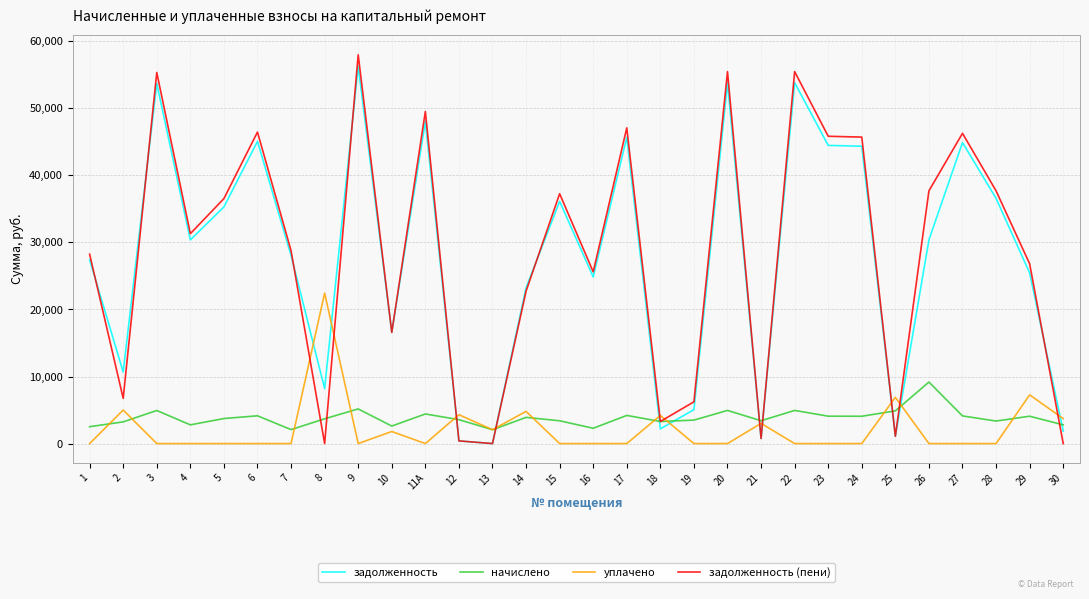

Which series has the largest total across all categories?

задолженность (пени)